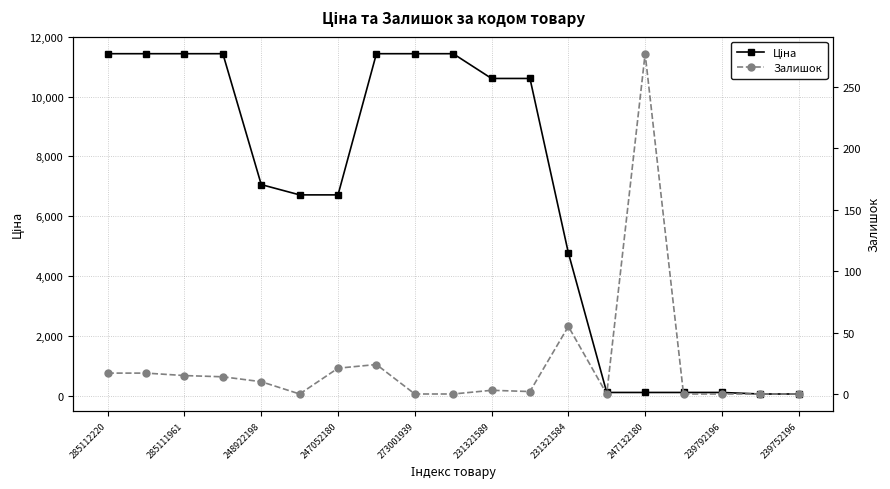

How many categories are shown in the chart?

19